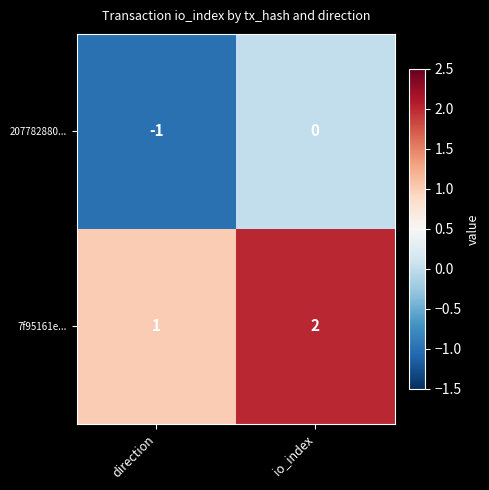

True or false: 7f95161e... has a value of 1 at direction.

True